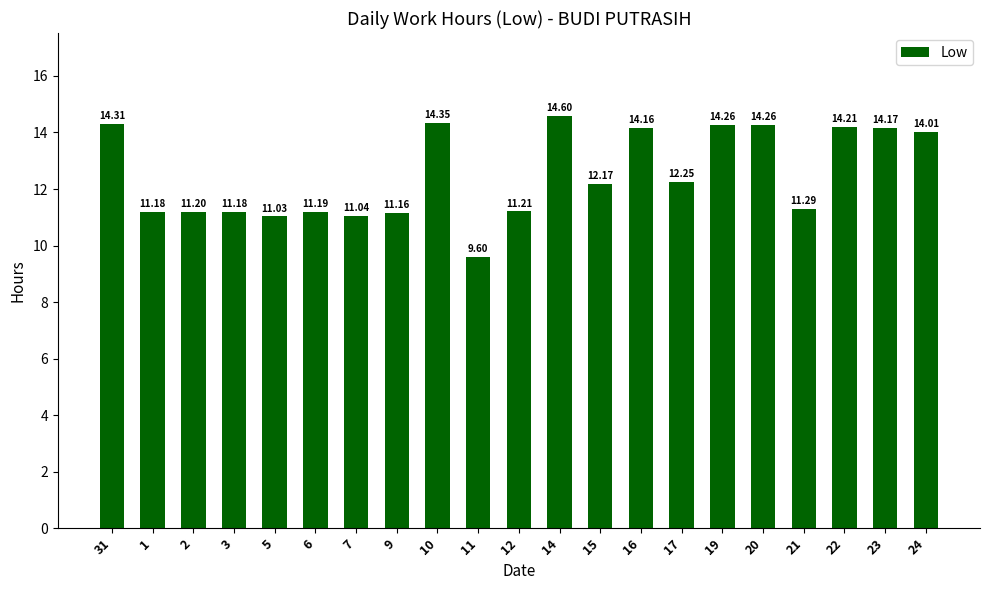

What is the change in value from 9 to 15?

+1.0